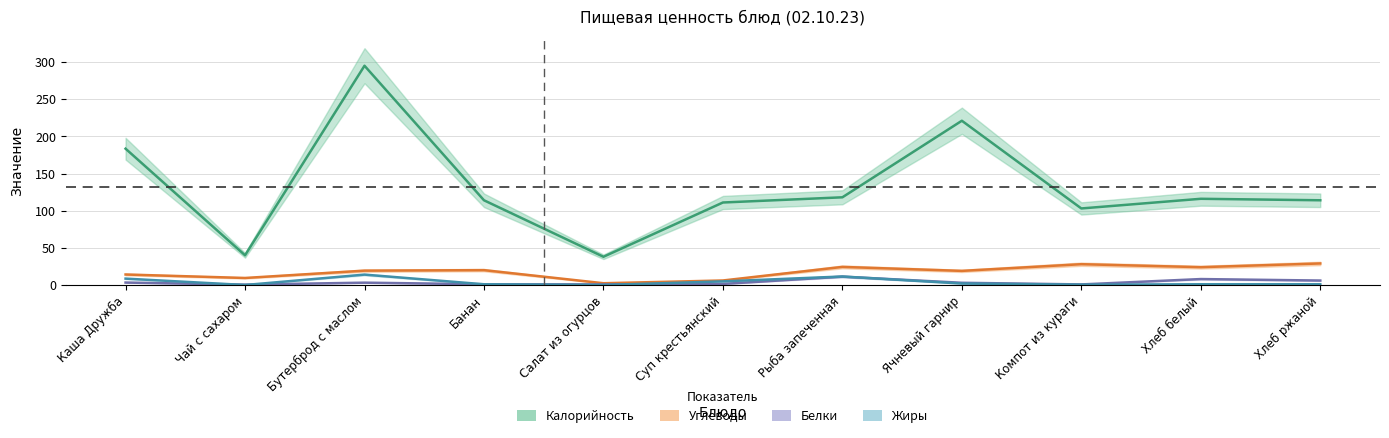

At which category is the sum across all series the highest?

Бутерброд с маслом